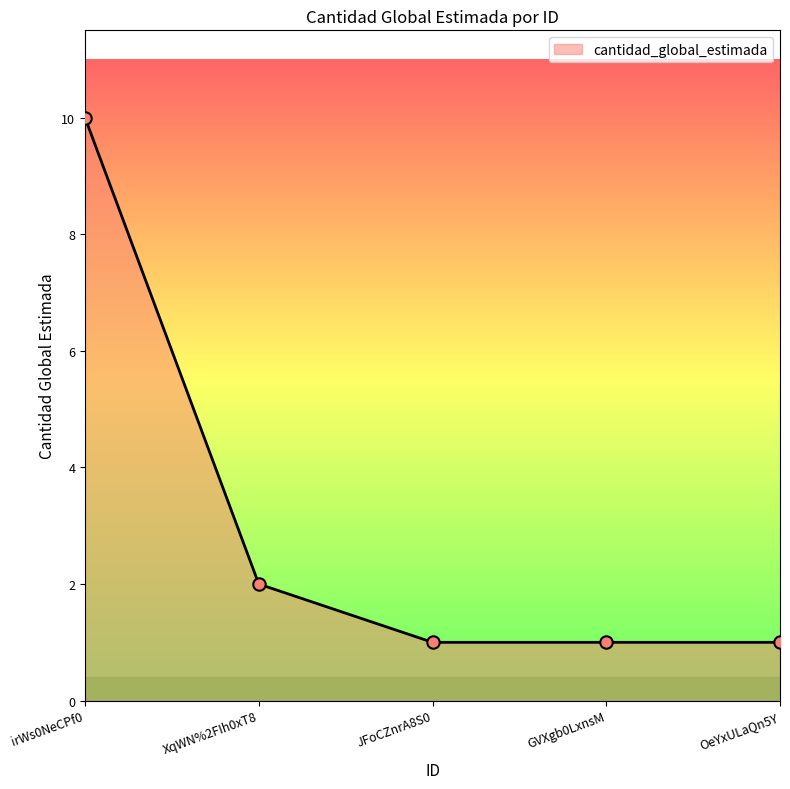

Which has a higher value, XqWN%2FIh0xT8 or GVXgb0LxnsM?

XqWN%2FIh0xT8